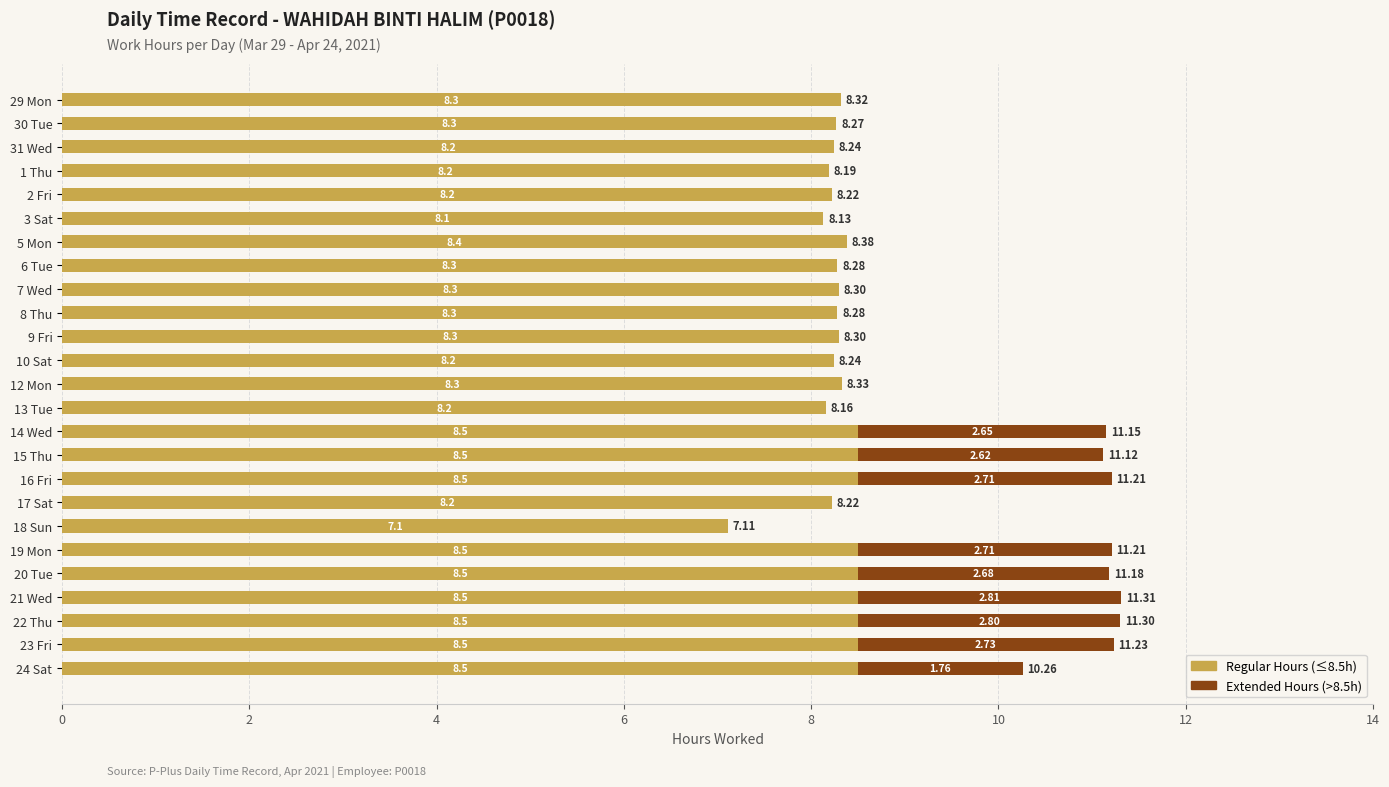

What is the total value across all series at 31 Wed?

8.2